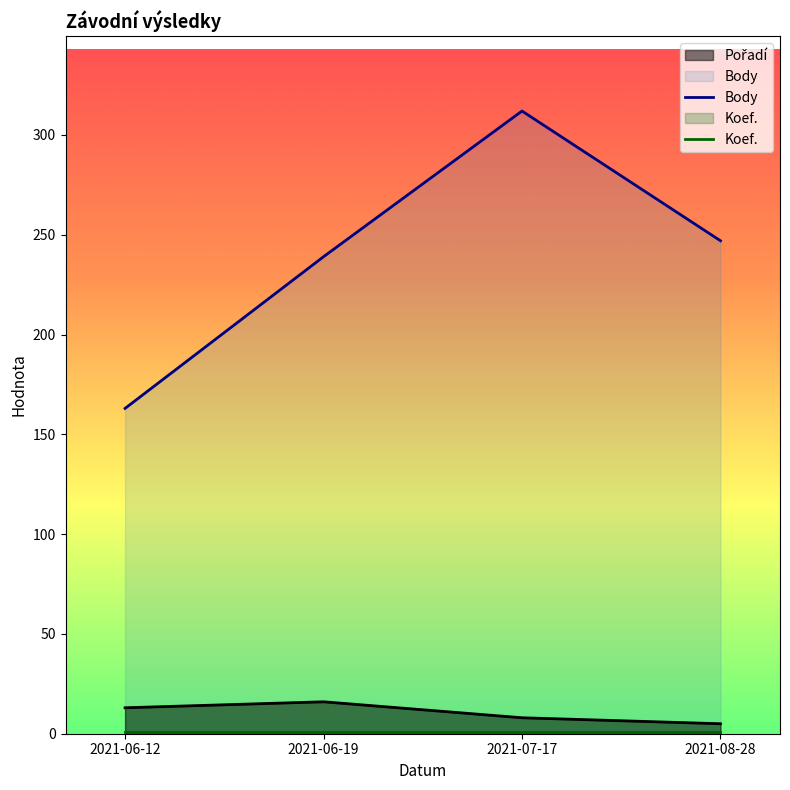

Does the chart display data point markers on the line(s)?

No